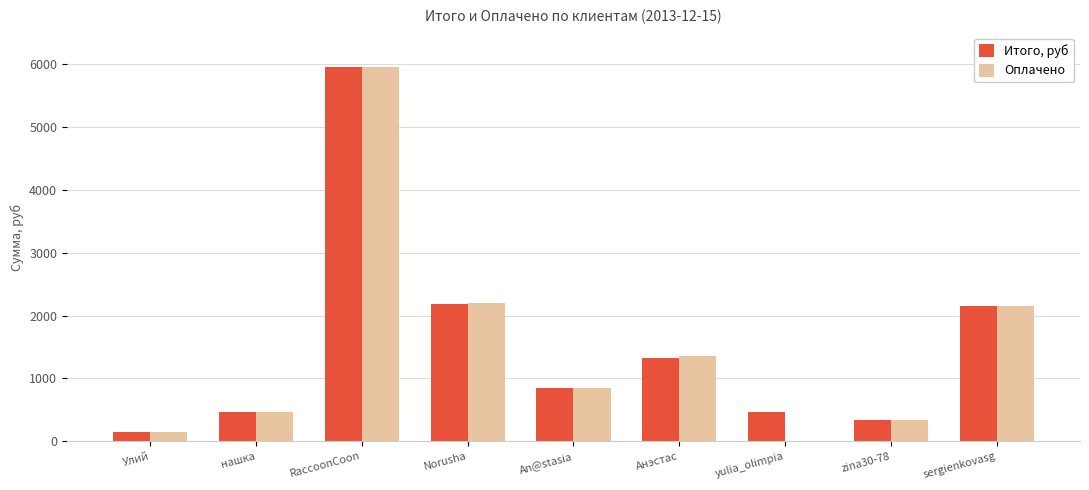

What is the maximum value for Оплачено?

5950.0